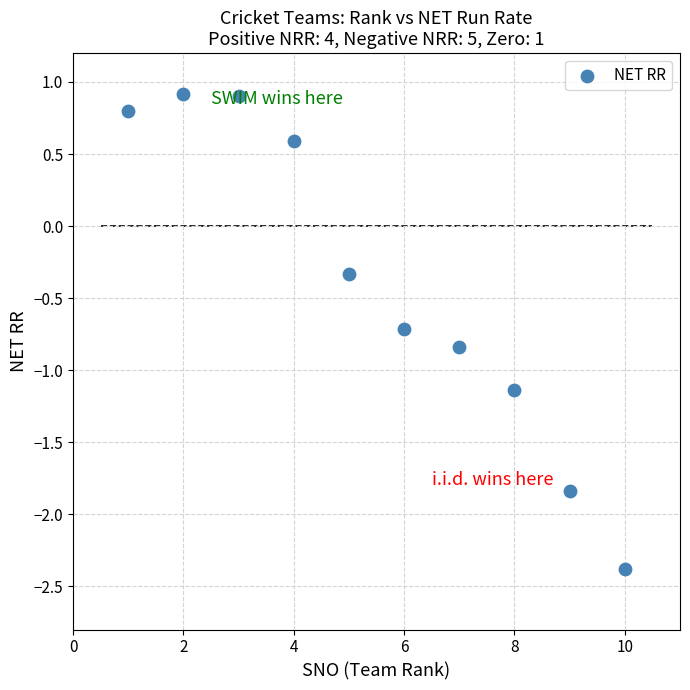

What is the average Y value?

-0.4